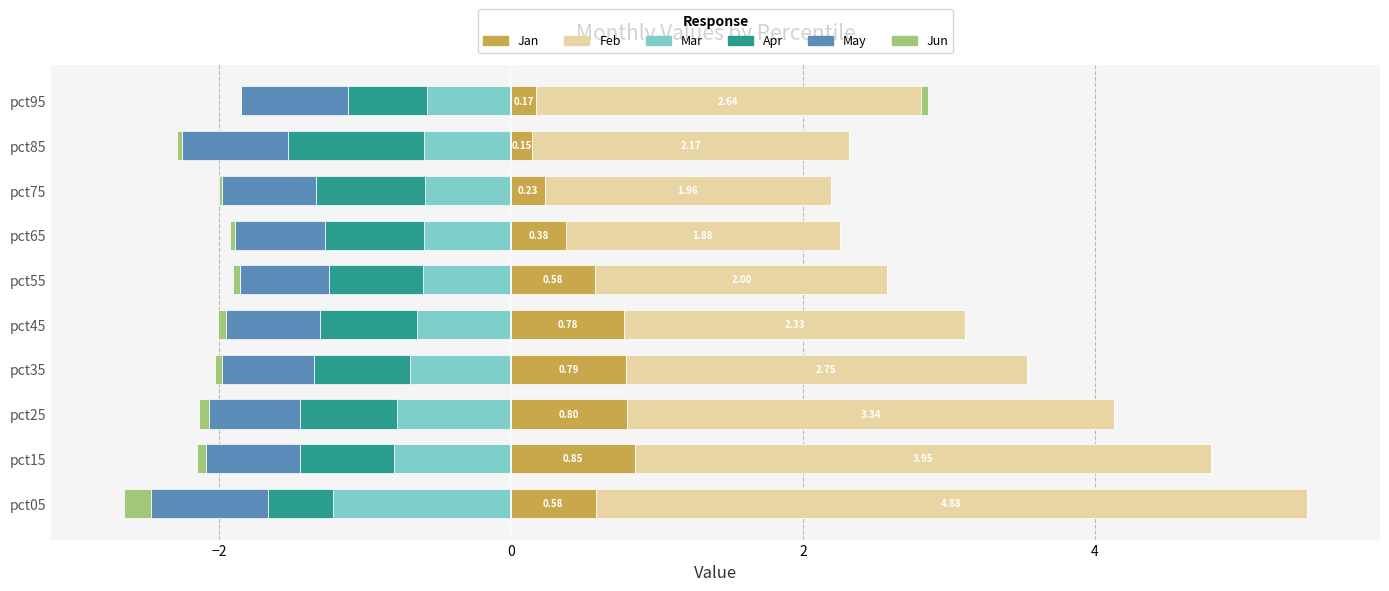

Is the value of Jan at pct75 greater than the value of Jun at pct15?

Yes